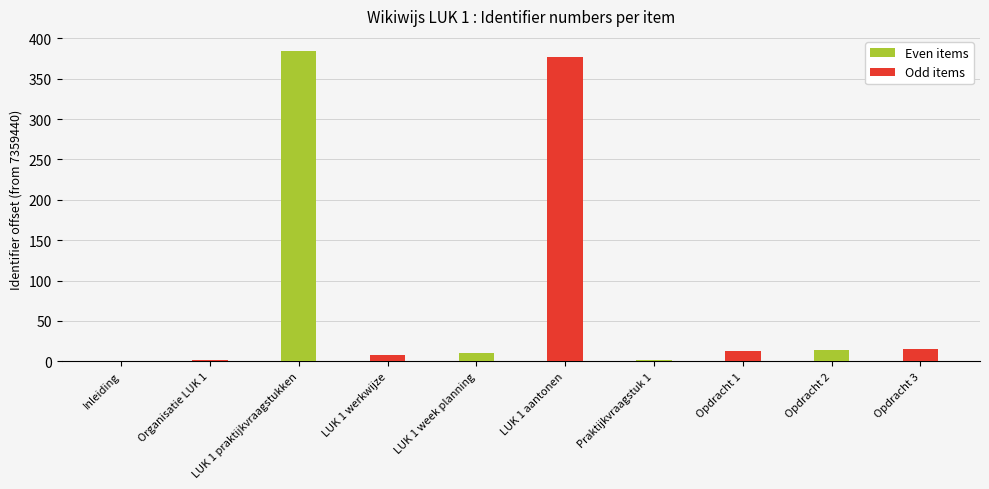

What value does the Odd items series have at LUK 1 praktijkvraagstukken?

8